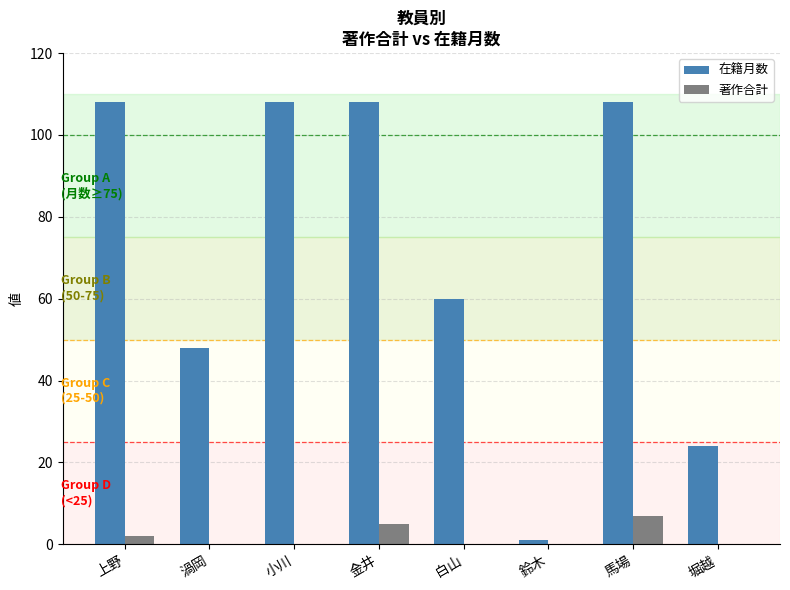

Count the number of categories in the chart.

8